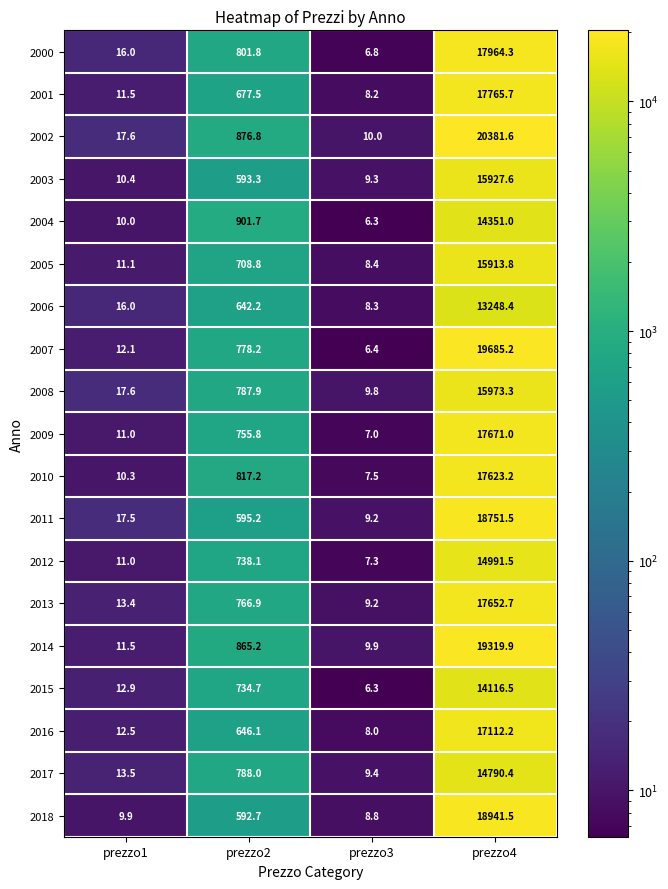

At which label does 2018 first exceed 592?

prezzo2